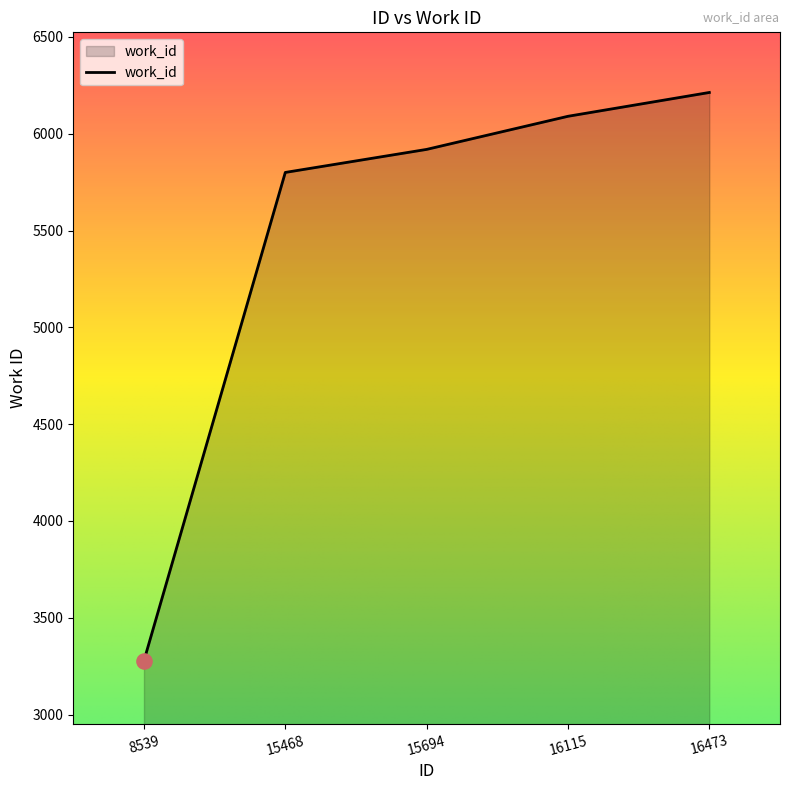

What is the change in value from 8539 to 16115?

+2812